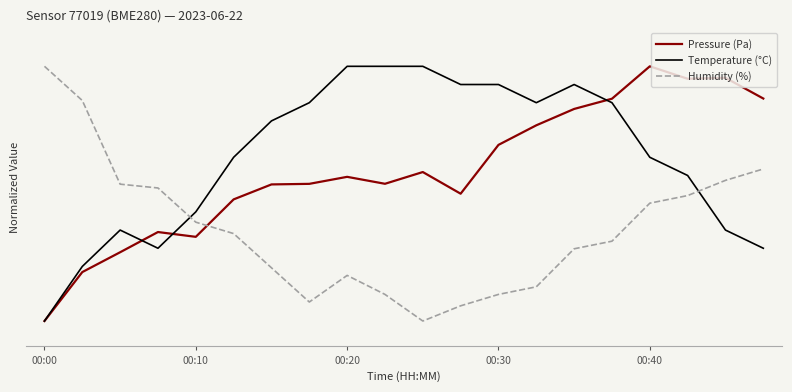

Is this an area chart (filled region under the line)?

No